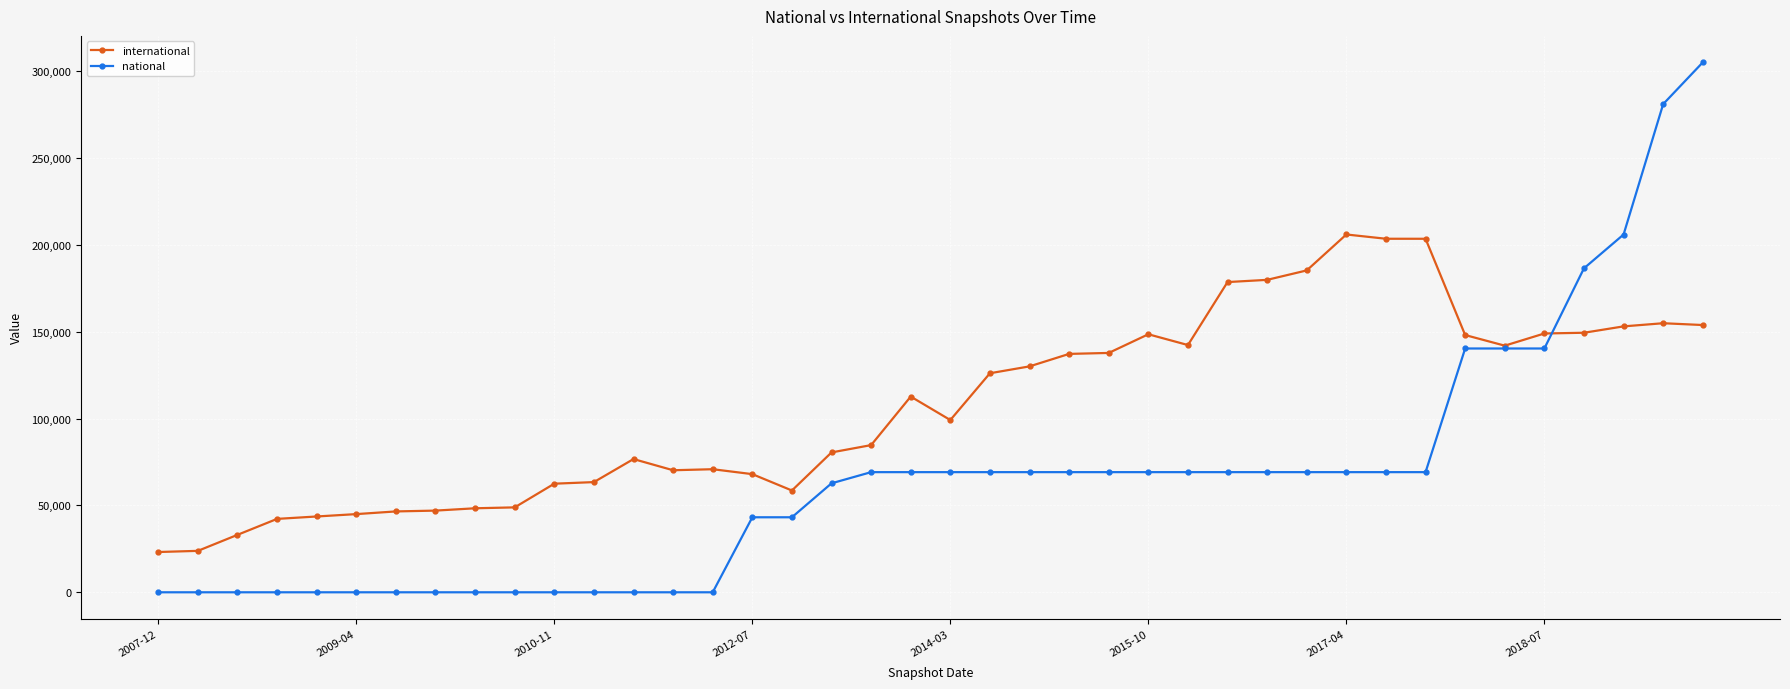

How many data points does each series have?

40